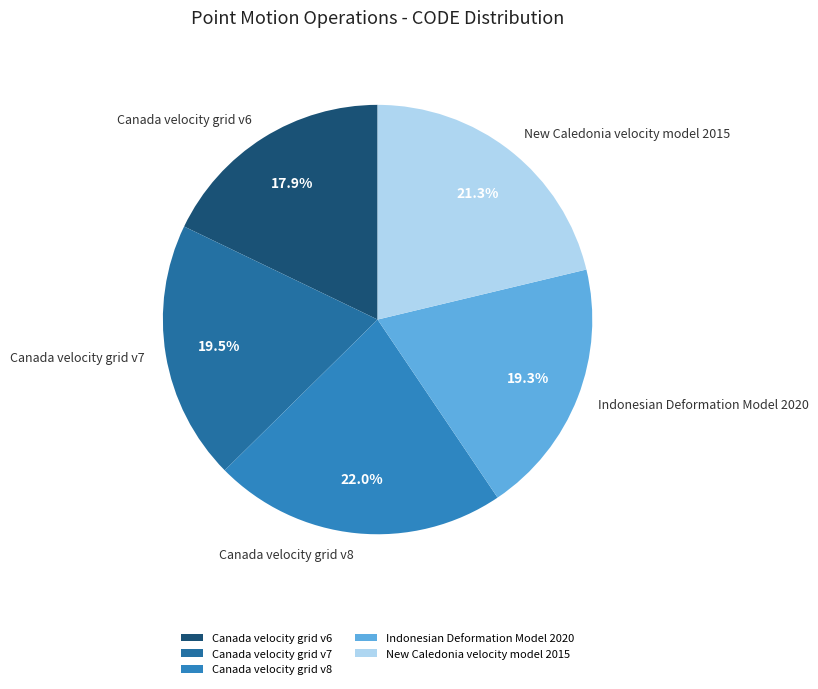

To the nearest percent, what is the difference between the New Caledonia velocity model 2015 and Canada velocity grid v7 slice percentages?

2%